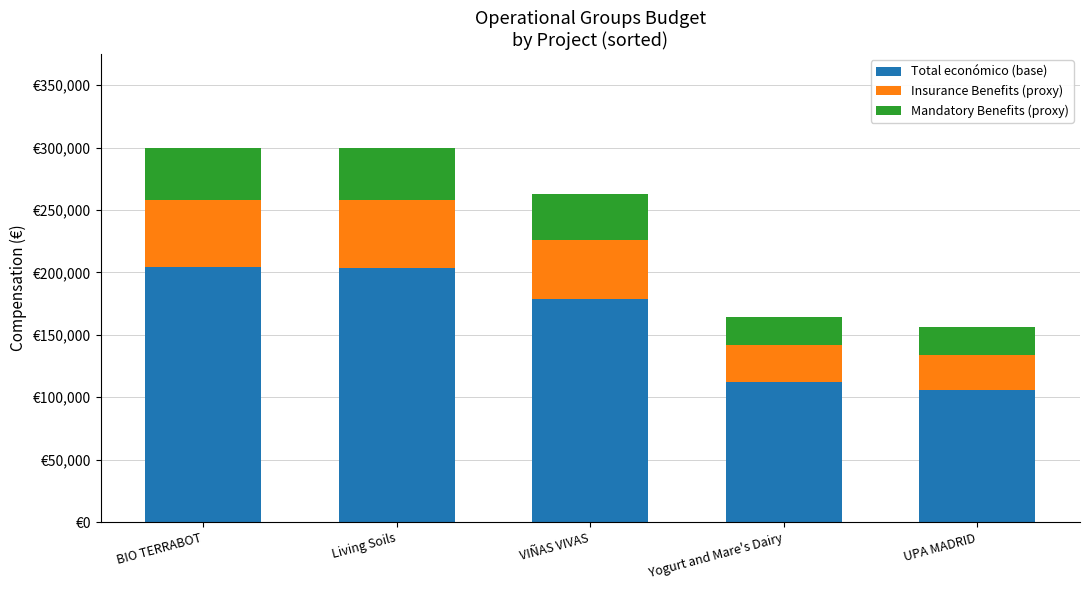

What are all the series names shown in the legend?

Total económico (base), Insurance Benefits (proxy), Mandatory Benefits (proxy)